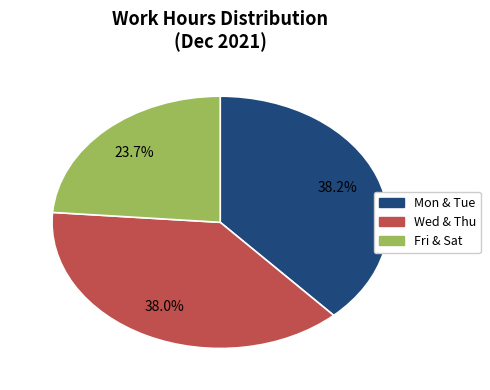

How many segments does this pie chart have?

3